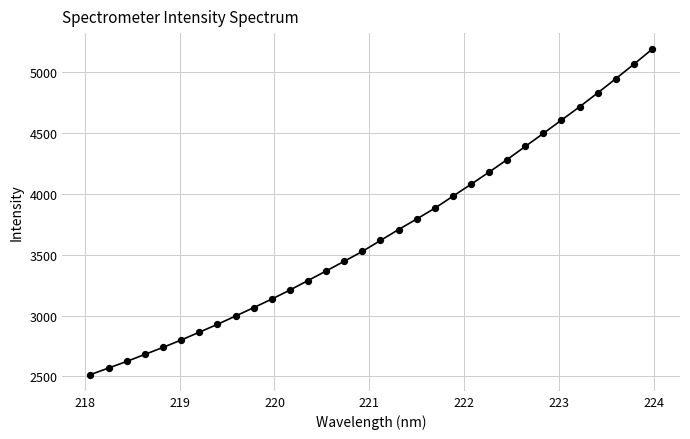

What is the range of Y values (max minus min)?

2674.3